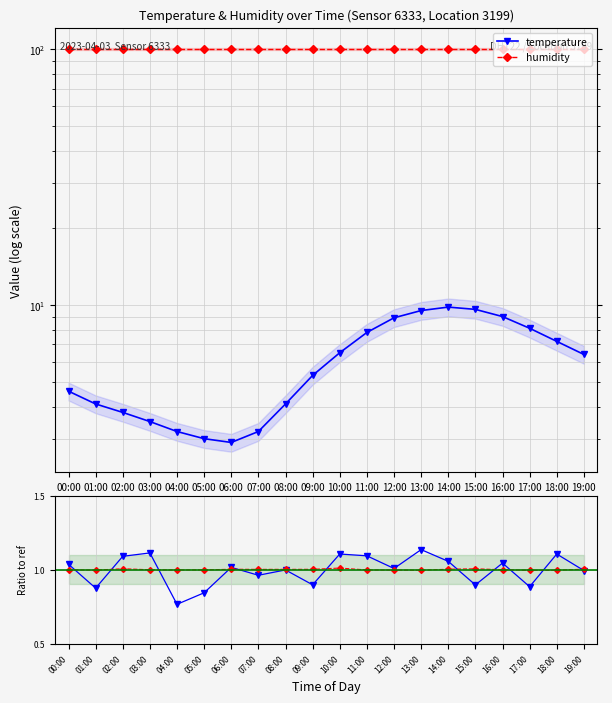

Which series has the largest total across all categories?

humidity